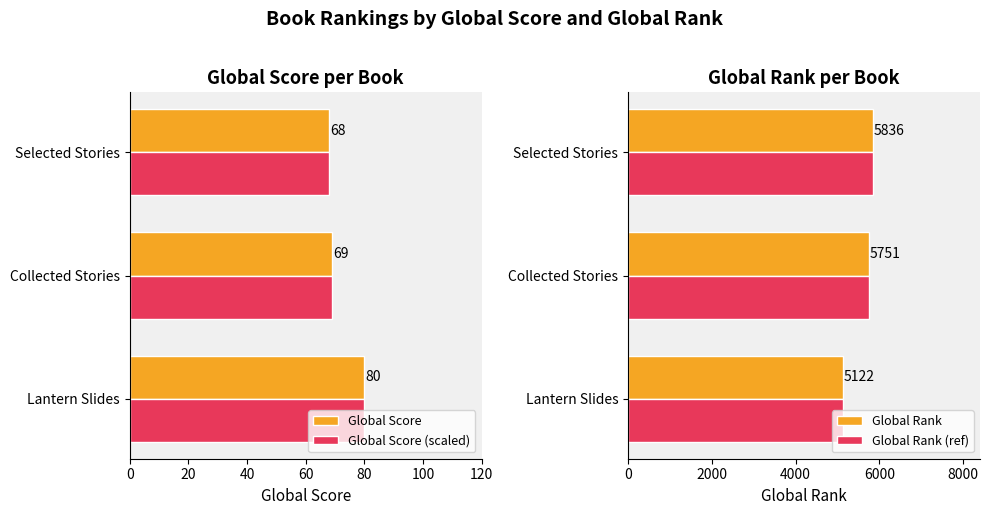

What is the sum of all Global Rank values?

16709